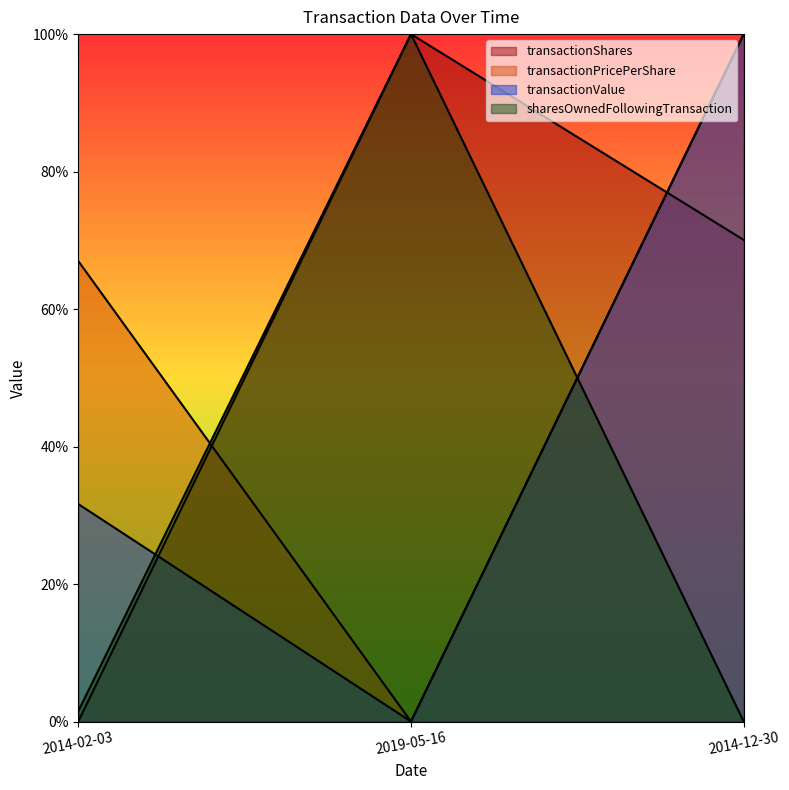

Does the chart have visible grid lines?

No